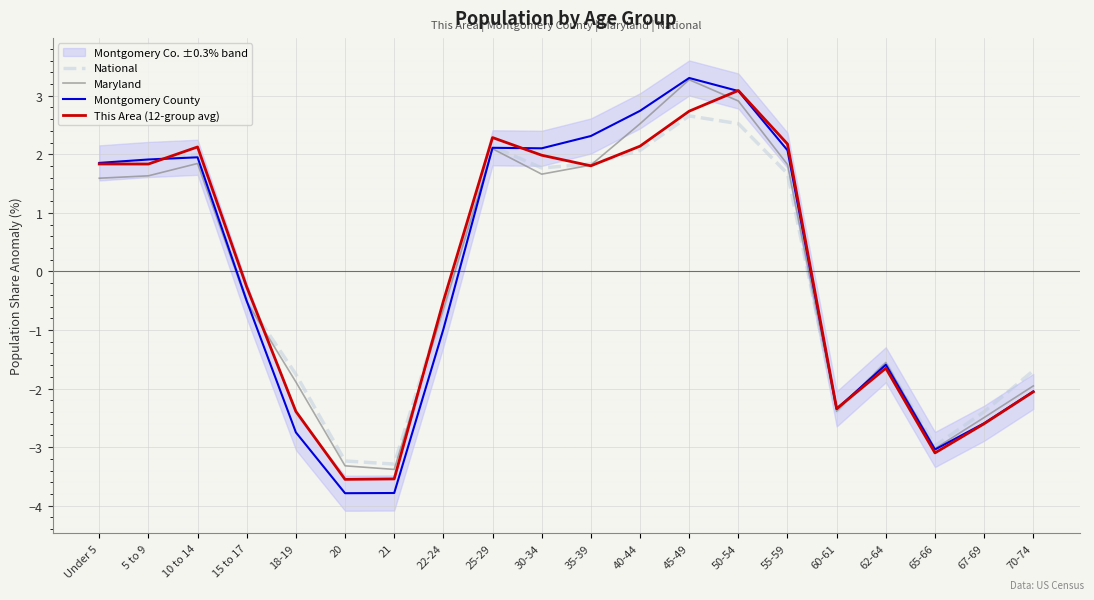

Reading left to right, list all the values displayed in this chart.

National: Under 5=1.8	5 to 9=1.9	10 to 14=2.0	15 to 17=-0.5	18-19=-1.8	20=-3.2	21=-3.3	22-24=-0.6	25-29=2.1	30-34=1.8	35-39=1.8	40-44=2.1	45-49=2.7	50-54=2.5	55-59=1.7	60-61=-2.4	62-64=-1.6	65-66=-3.0	67-69=-2.4	70-74=-1.7
Maryland: Under 5=1.6	5 to 9=1.6	10 to 14=1.8	15 to 17=-0.5	18-19=-1.9	20=-3.3	21=-3.4	22-24=-0.6	25-29=2.1	30-34=1.7	35-39=1.8	40-44=2.5	45-49=3.3	50-54=2.9	55-59=1.8	60-61=-2.4	62-64=-1.6	65-66=-3.0	67-69=-2.5	70-74=-2.0
Montgomery County: Under 5=1.9	5 to 9=1.9	10 to 14=1.9	15 to 17=-0.5	18-19=-2.7	20=-3.8	21=-3.8	22-24=-1.0	25-29=2.1	30-34=2.1	35-39=2.3	40-44=2.7	45-49=3.3	50-54=3.1	55-59=2.1	60-61=-2.3	62-64=-1.6	65-66=-3.0	67-69=-2.6	70-74=-2.0
This Area (12-group avg): Under 5=1.8	5 to 9=1.8	10 to 14=2.1	15 to 17=-0.3	18-19=-2.4	20=-3.5	21=-3.5	22-24=-0.5	25-29=2.3	30-34=2.0	35-39=1.8	40-44=2.1	45-49=2.7	50-54=3.1	55-59=2.2	60-61=-2.3	62-64=-1.7	65-66=-3.1	67-69=-2.6	70-74=-2.1